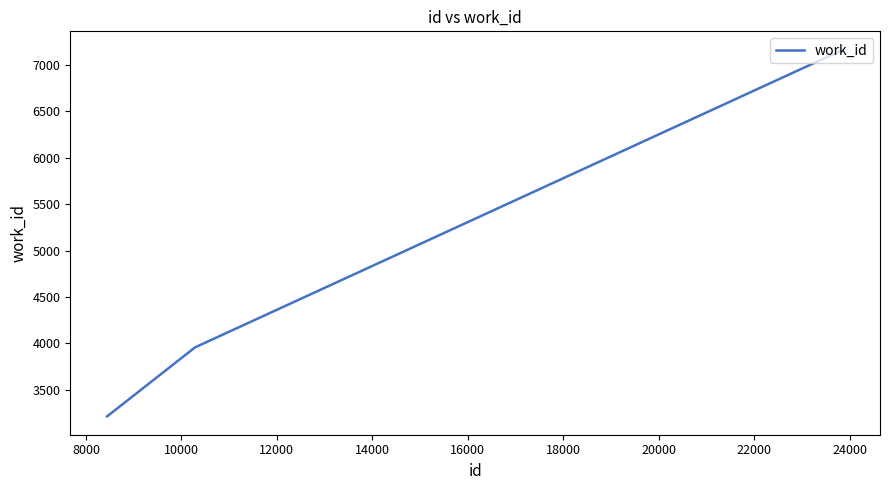

What is the difference between the maximum and minimum values?

3949